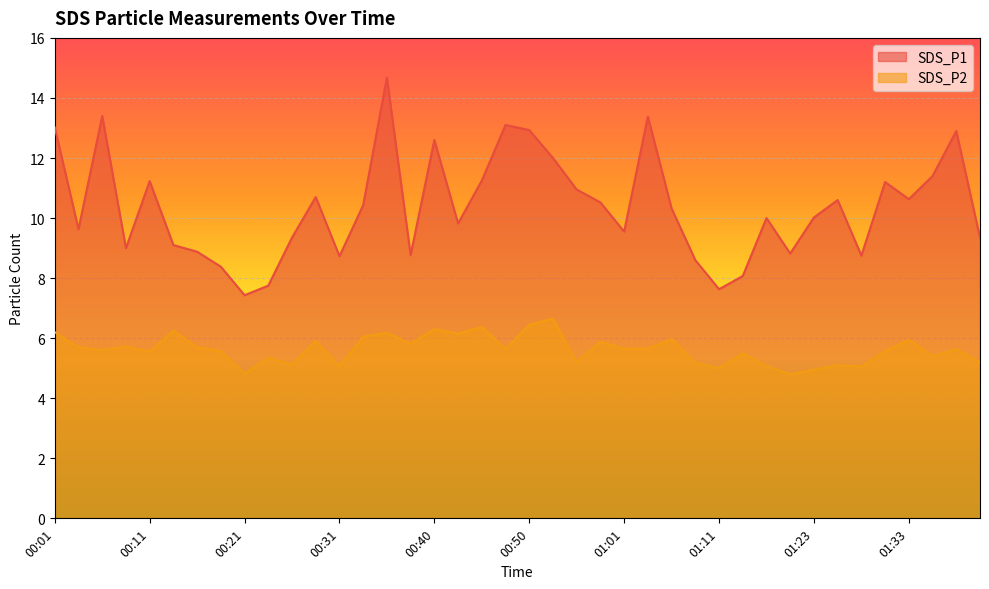

Is it true that SDS_P1 equals 5.2 at 01:03?

False